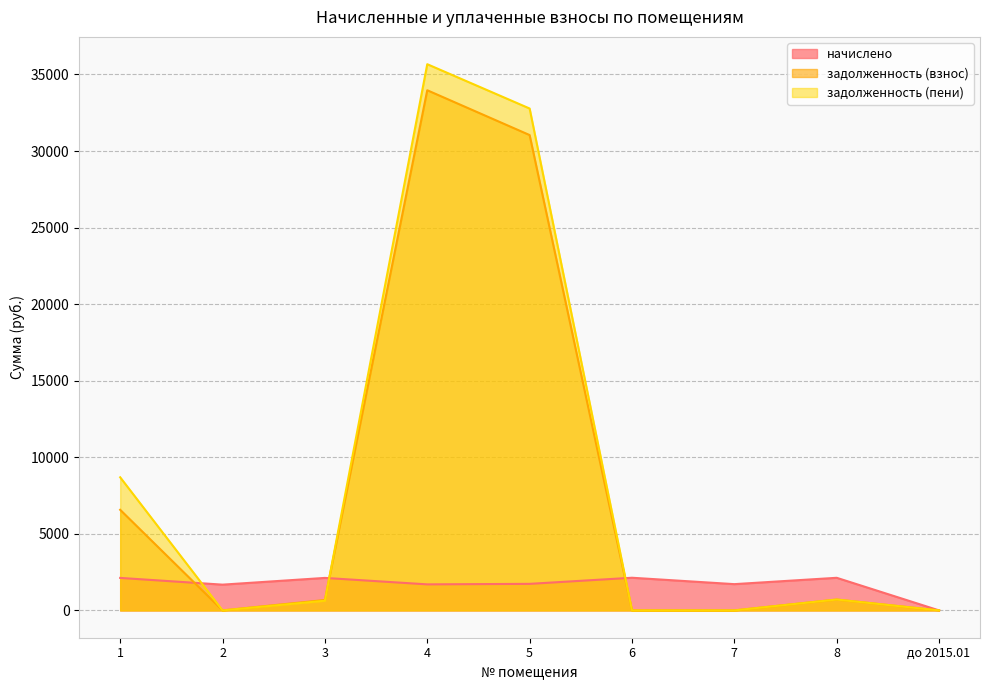

How many interior local valleys does the задолженность (взнос) series have?

1